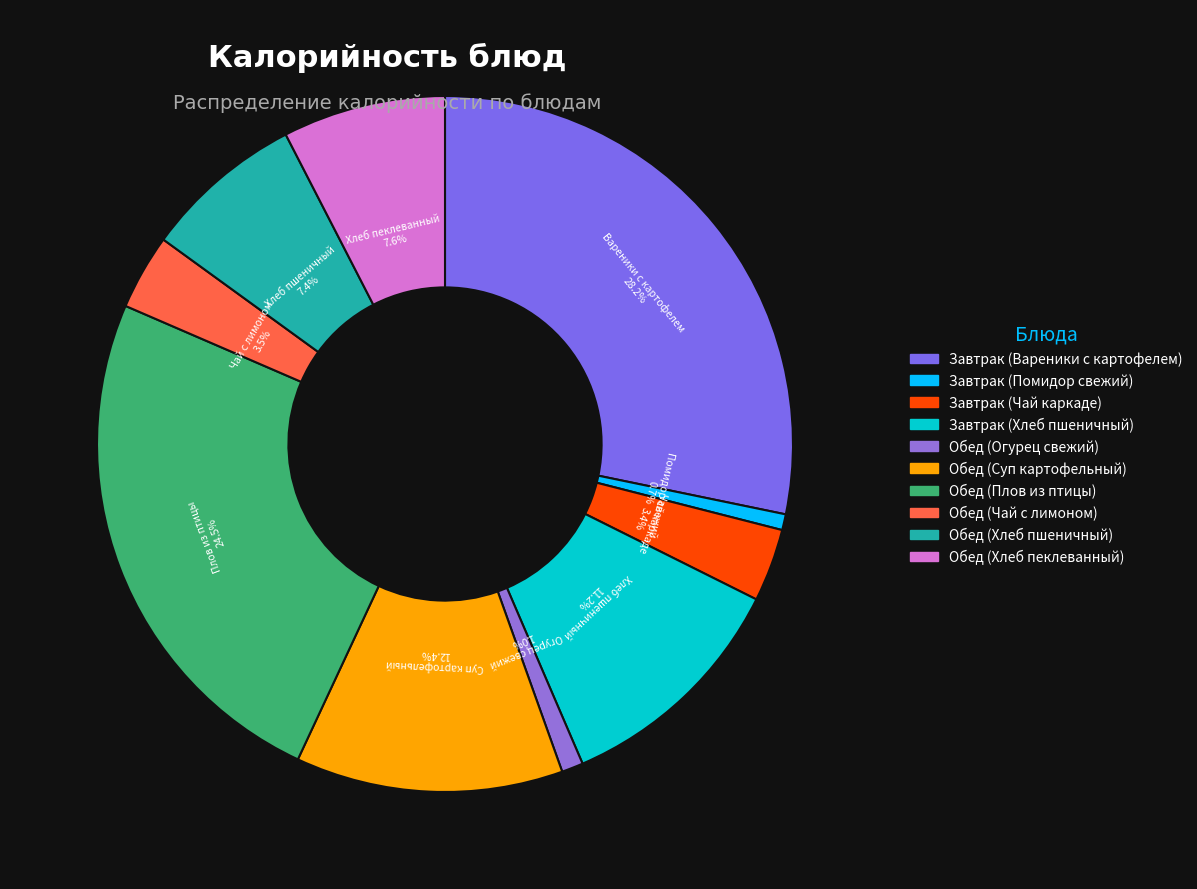

Count the number of slices in the pie.

10